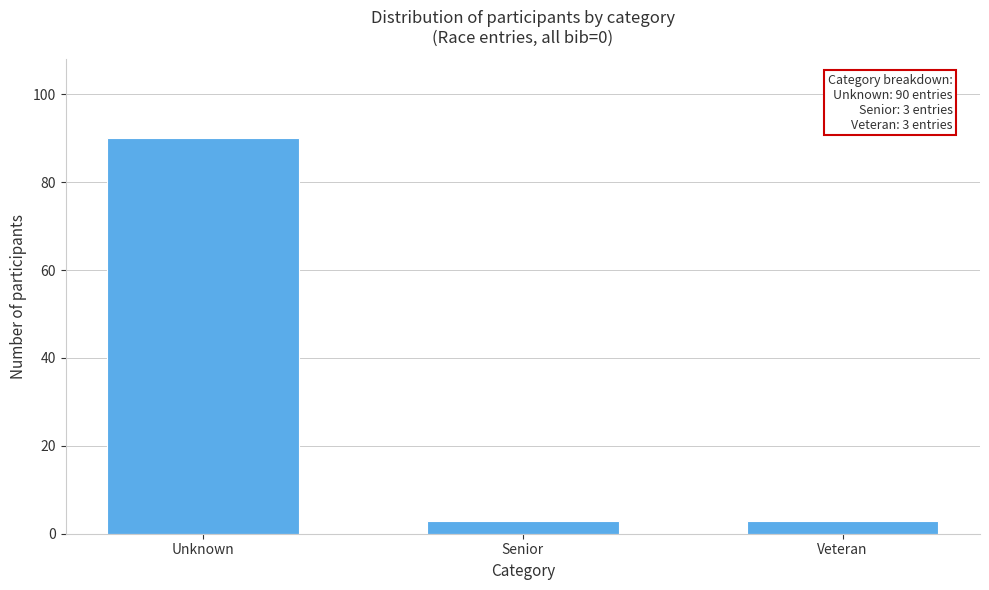

Reading right to left, transcribe all the data shown in this chart.

Veteran=3	Senior=3	Unknown=90